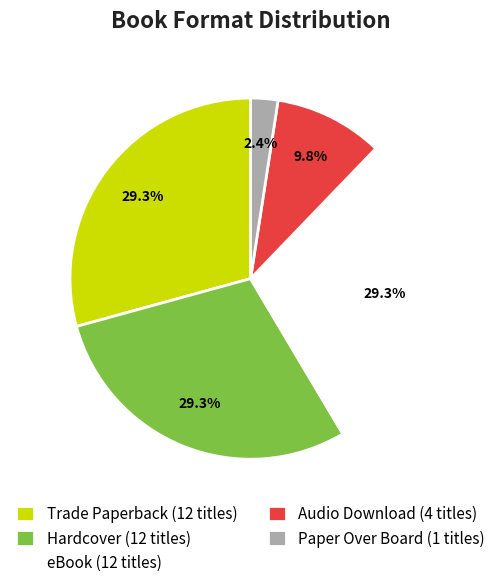

To the nearest percent, what is the average slice percentage?

20%